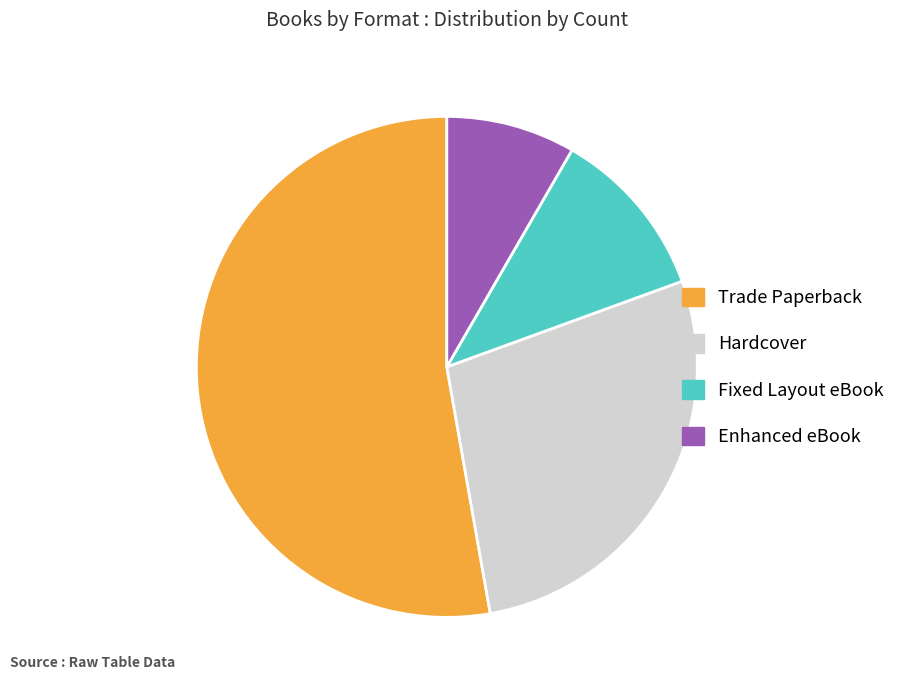

Rank the categories by value from highest to lowest.

Trade Paperback, Hardcover, Fixed Layout eBook, Enhanced eBook